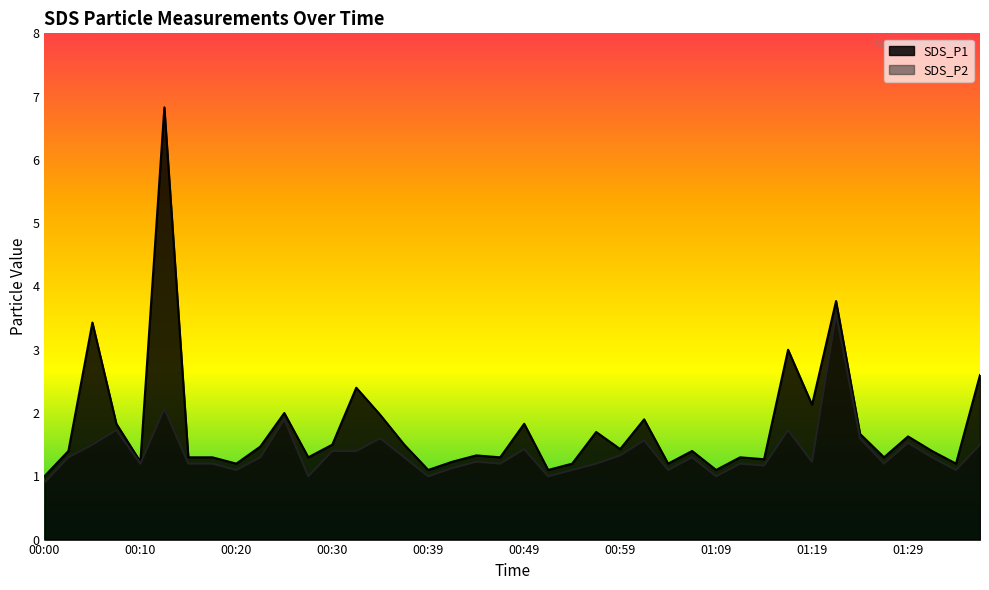

What is the difference between the highest and lowest values at 01:11?

0.1